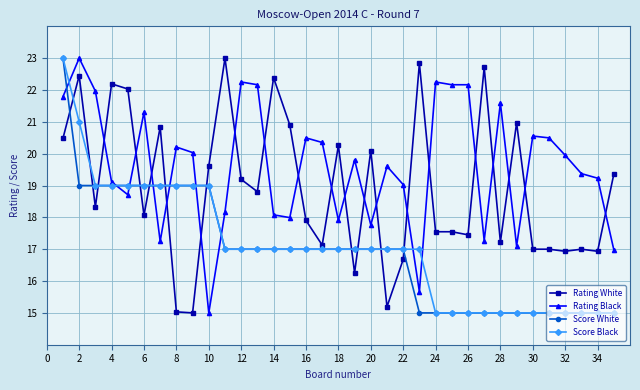

What is the value of the Score Black point at the 15th from the left?

17.0